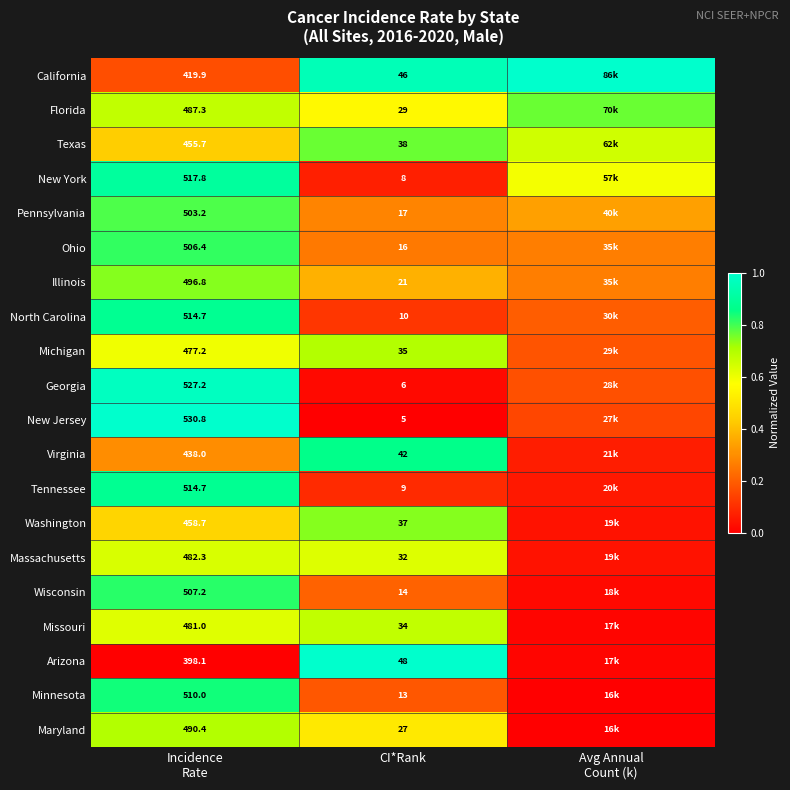

Rank the series at Avg Annual Count (k) from lowest to highest value.

Maryland, Minnesota, Arizona, Missouri, Wisconsin, Massachusetts, Washington, Tennessee, Virginia, New Jersey, Georgia, Michigan, North Carolina, Illinois, Ohio, Pennsylvania, New York, Texas, Florida, California